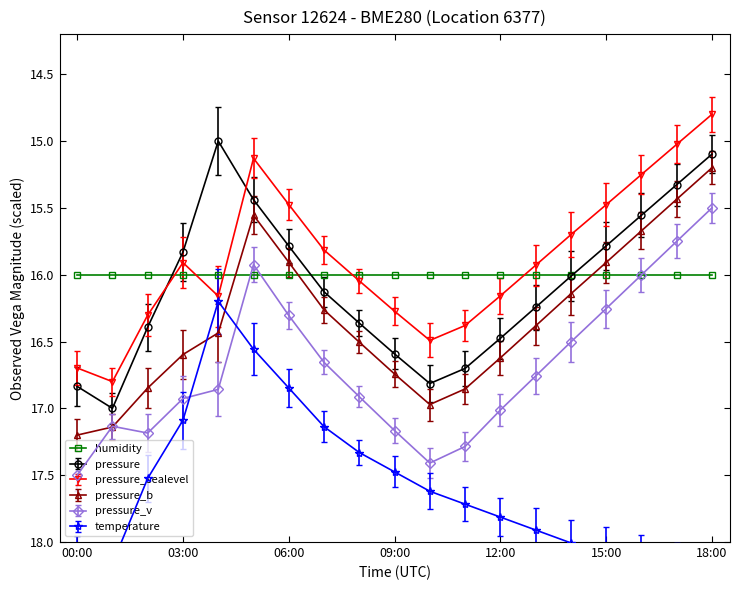

At which label is pressure_v closest to 16?

16:00